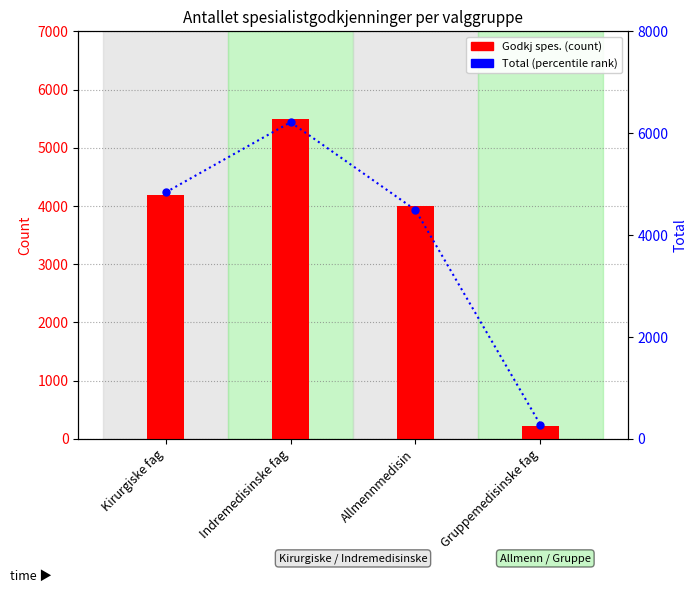

Is it true that Godkj spes. equals 7026 at Kirurgiske fag?

False